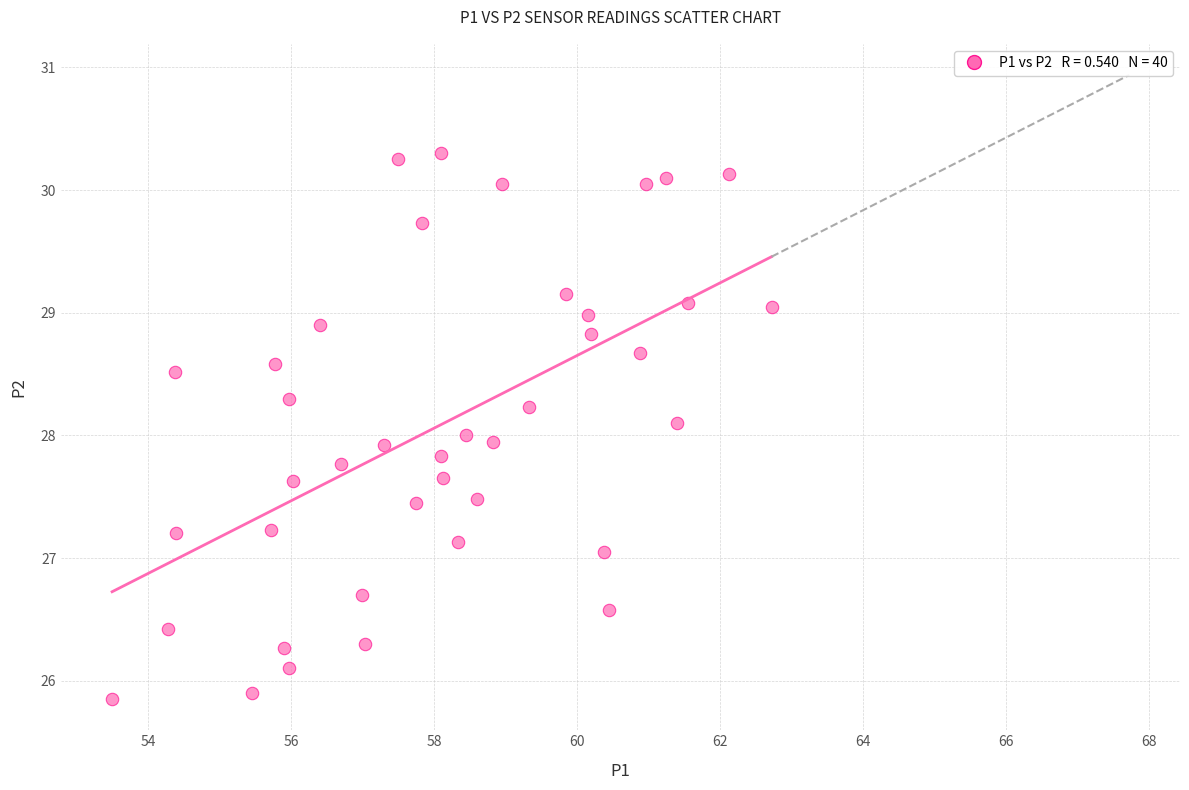

What is the range of X values (max minus min)?

9.2